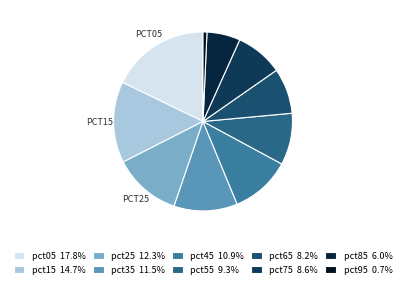

How many slices are in this pie chart?

10